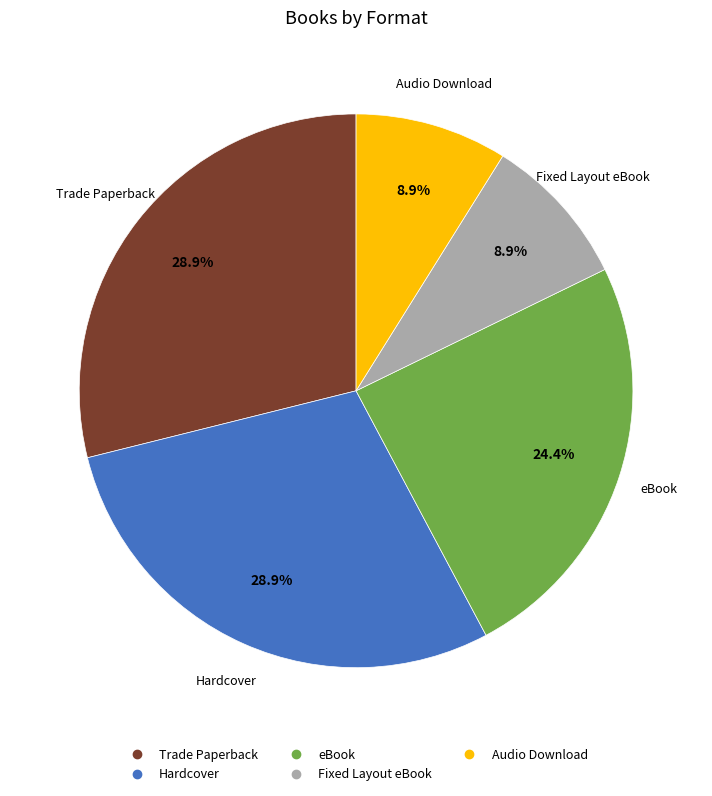

Is there a majority slice in this chart?

No